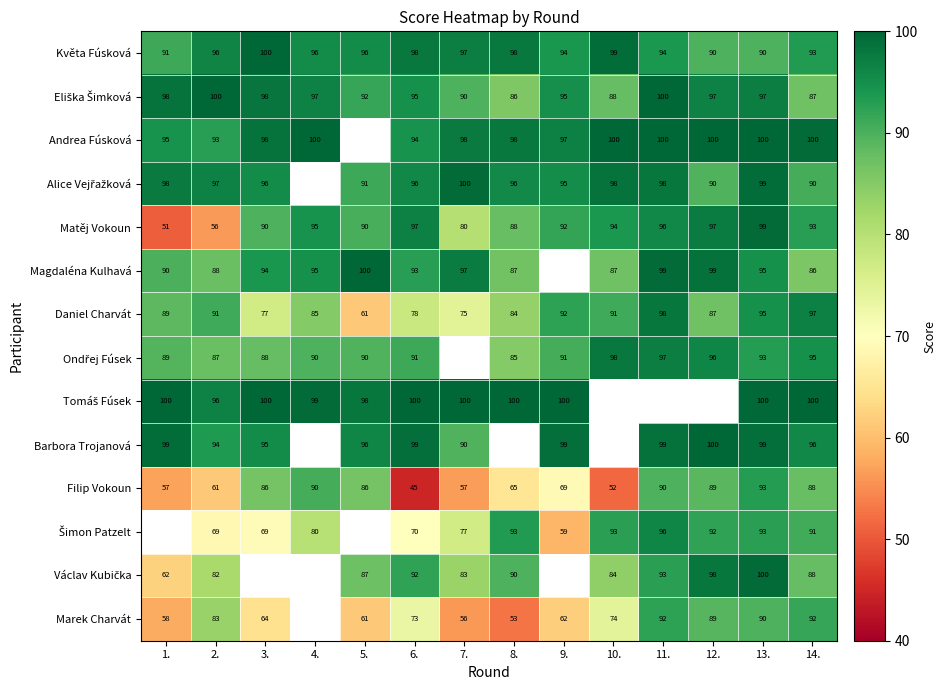

What is the sum of the Marek Charvát values at 6. and 2.?

156.0